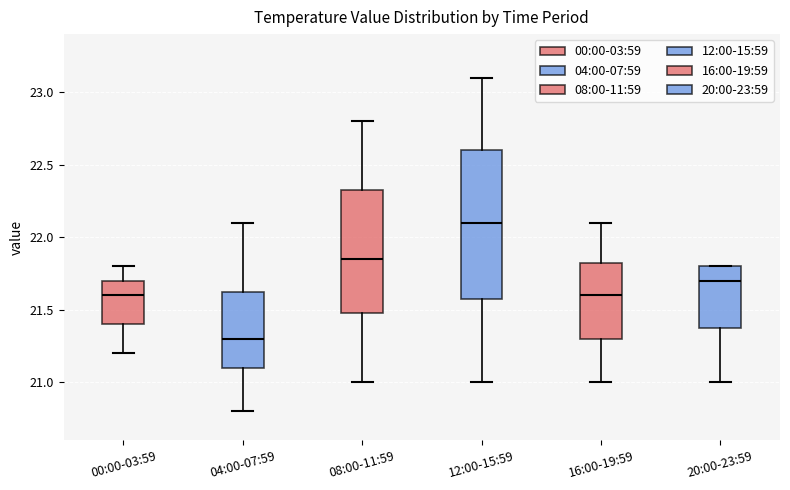

Reading left to right, read every box against the y-axis: the position of its median line, the range the box covers, and the ends of its whiskers. The values are not printed on the chart, so give them approximately, as read against the axis.

00:00-03:59: median 21.60, box 21.40 to 21.70, whiskers 21.20 to 21.80
04:00-07:59: median 21.30, box 21.10 to 21.65, whiskers 20.80 to 22.10
08:00-11:59: median 21.85, box 21.50 to 22.35, whiskers 21.00 to 22.80
12:00-15:59: median 22.10, box 21.60 to 22.60, whiskers 21.00 to 23.10
16:00-19:59: median 21.60, box 21.30 to 21.85, whiskers 21.00 to 22.10
20:00-23:59: median 21.70, box 21.40 to 21.80, whiskers 21.00 to 21.80